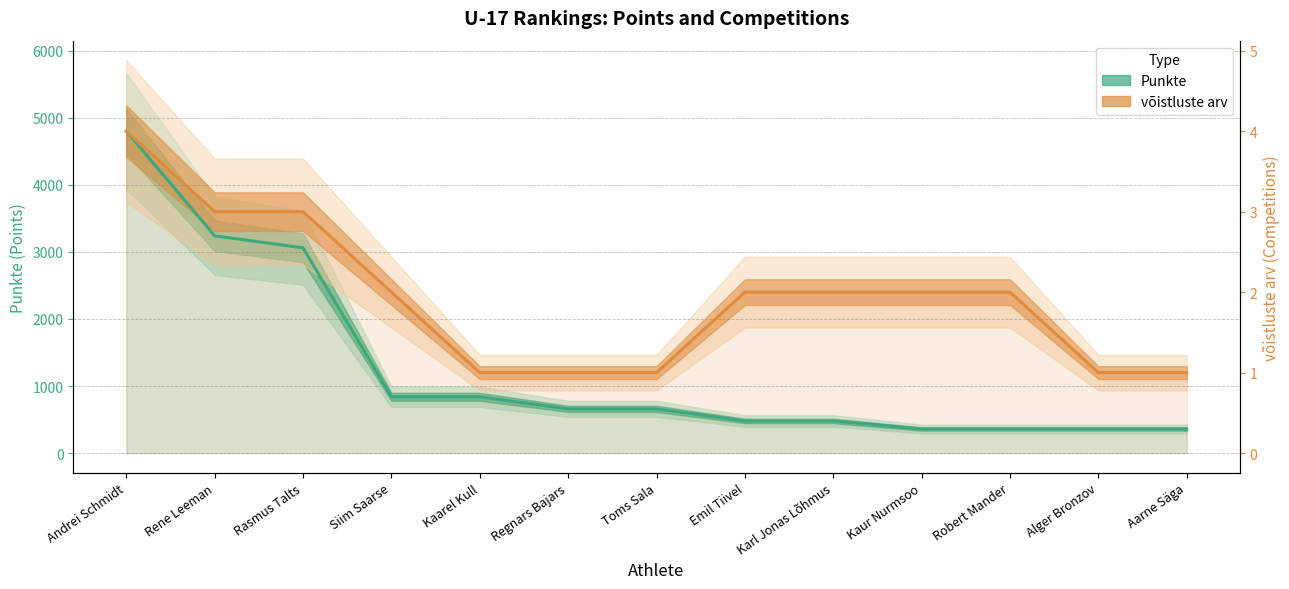

Read the Punkte value at Andrei Schmidt.

4800